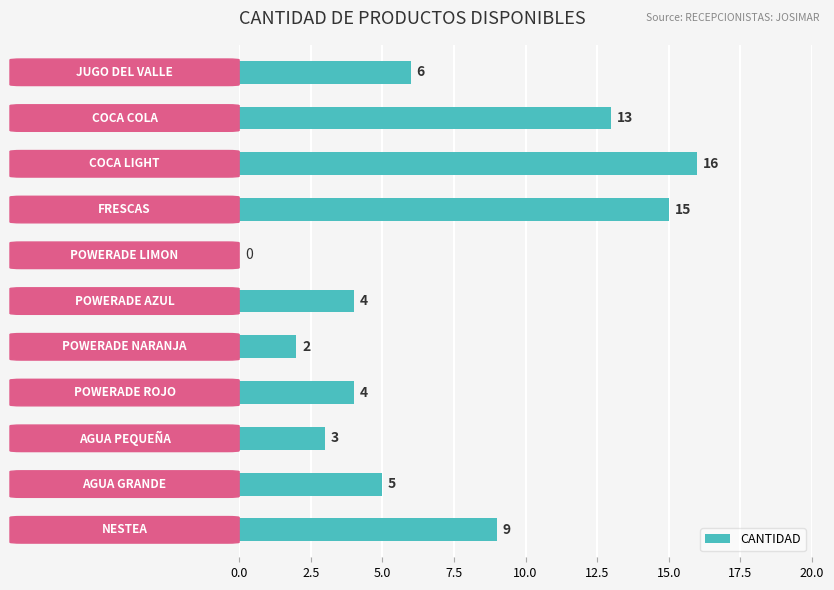

What is the greatest value displayed?

16